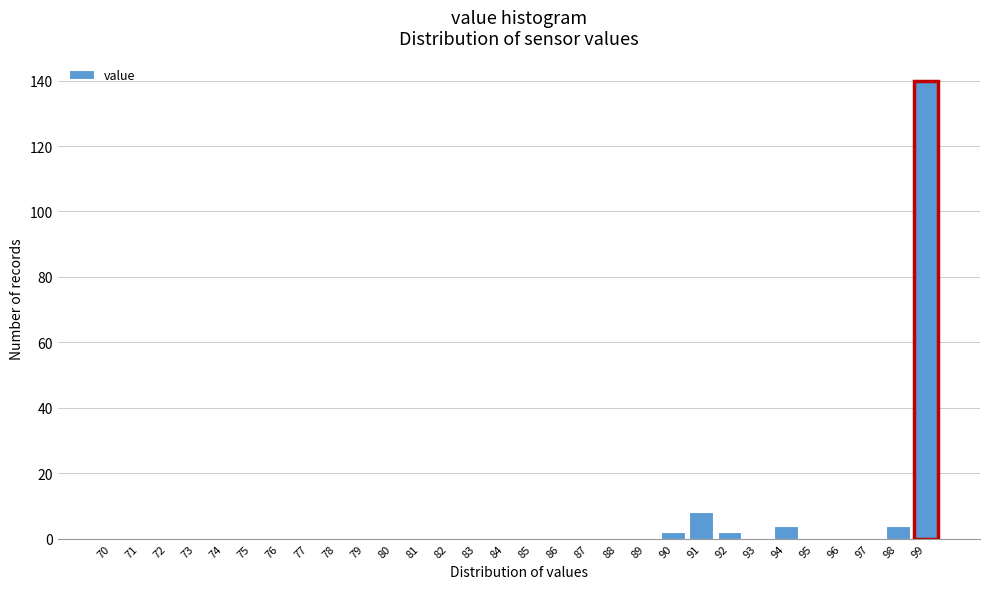

Reading left to right, list all the values displayed in this chart.

70=0	71=0	72=0	73=0	74=0	75=0	76=0	77=0	78=0	79=0	80=0	81=0	82=0	83=0	84=0	85=0	86=0	87=0	88=0	89=0	90=2	91=8	92=2	93=0	94=4	95=0	96=0	97=0	98=4	99=140